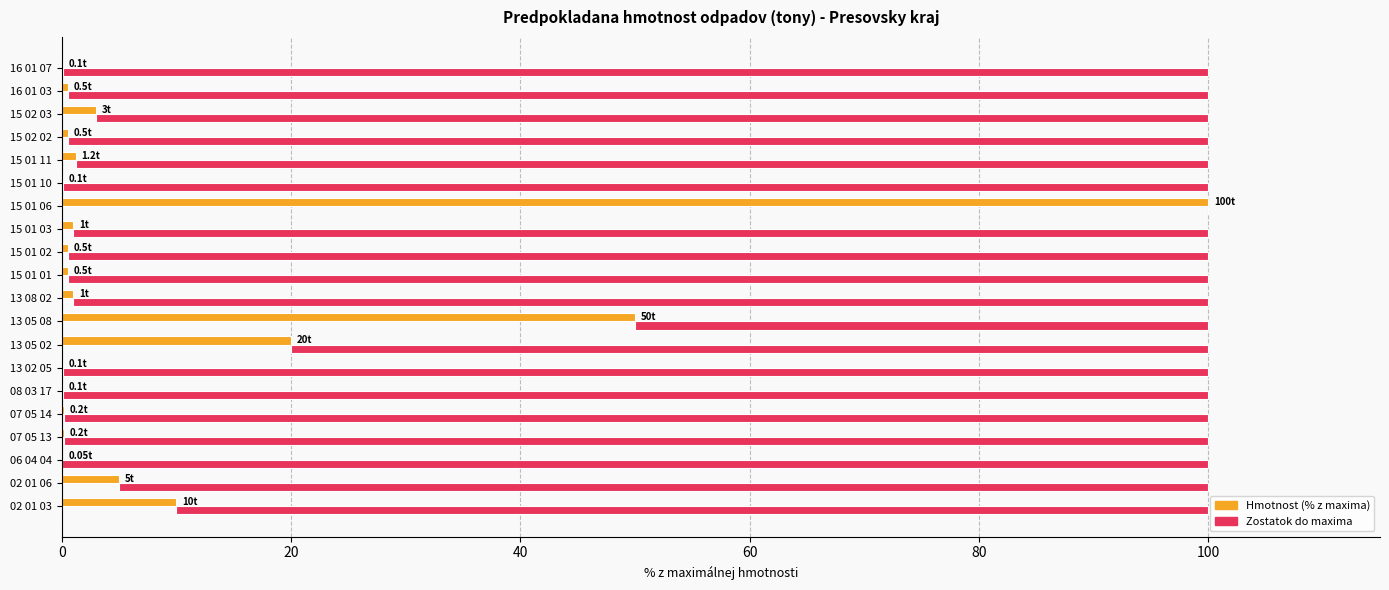

How many data points in Zostatok do maxima are above 99?

11